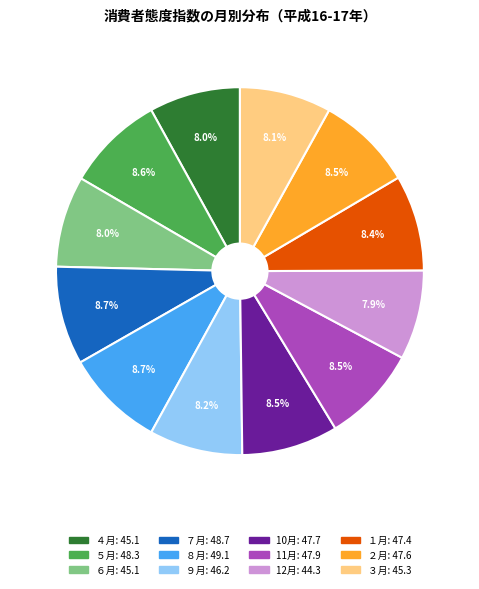

What is the ratio of the value at 10月 to the value at 12月?

1.1